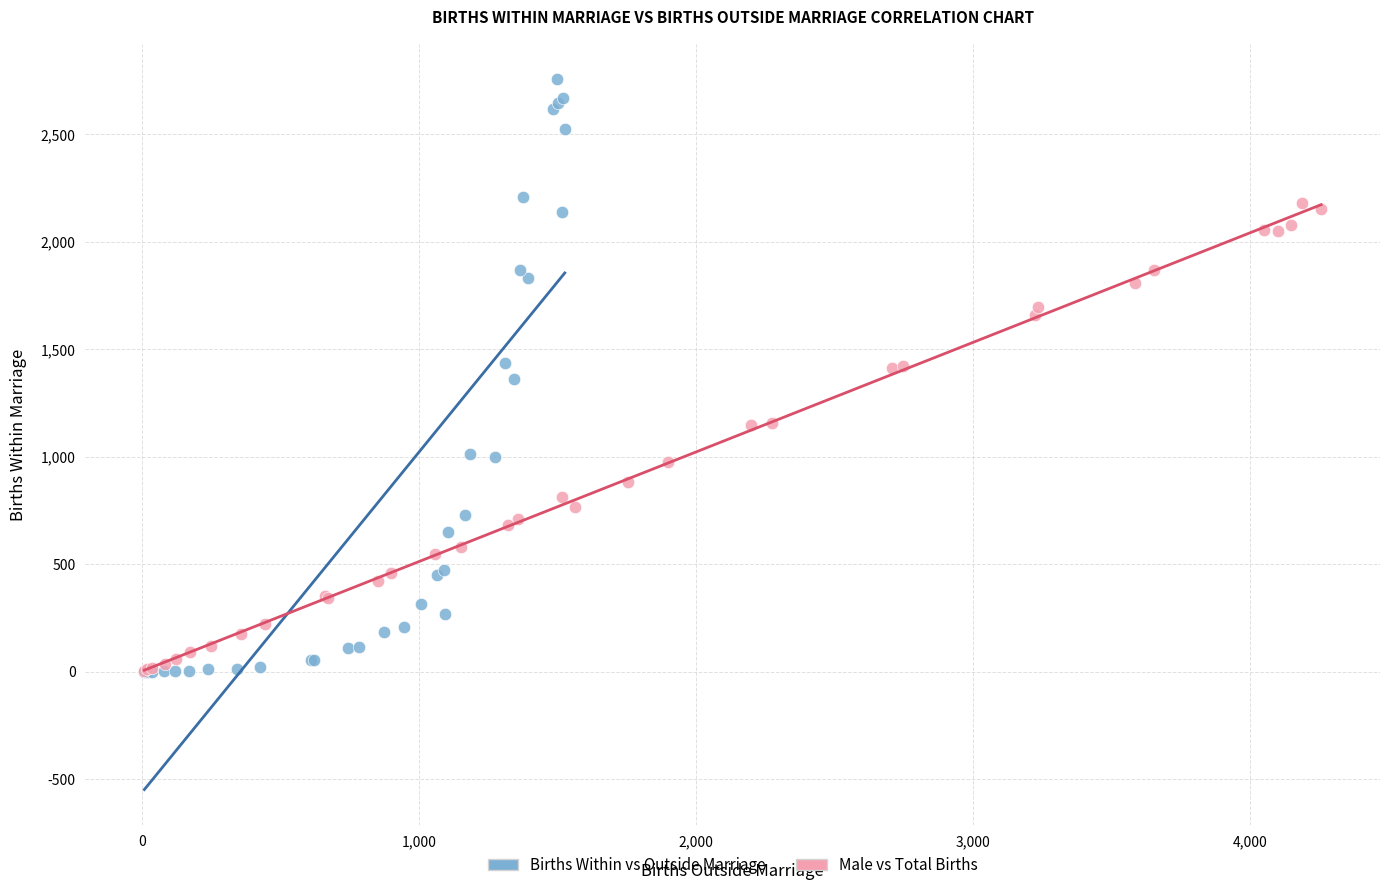

Which series has the largest Y range (max minus min)?

Births Within vs Outside Marriage